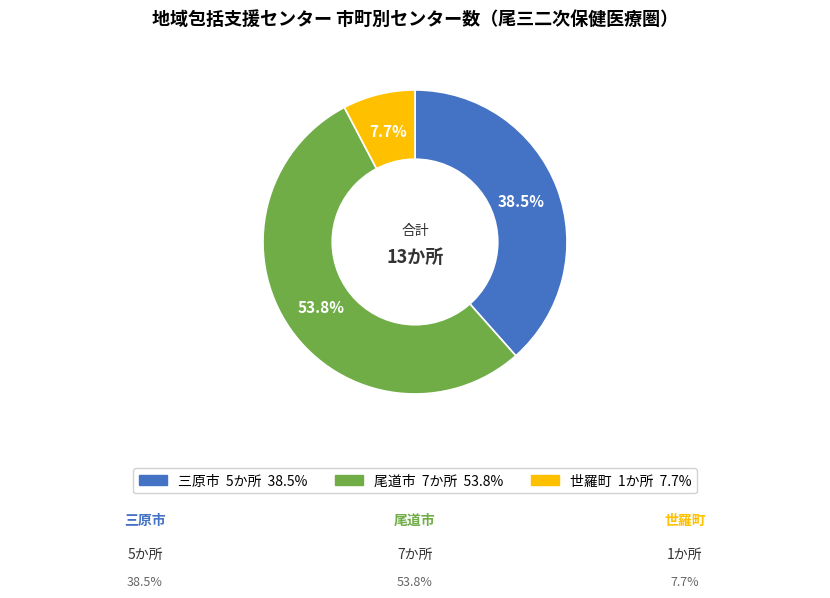

To the nearest percent, what portion does 世羅町 represent?

8%